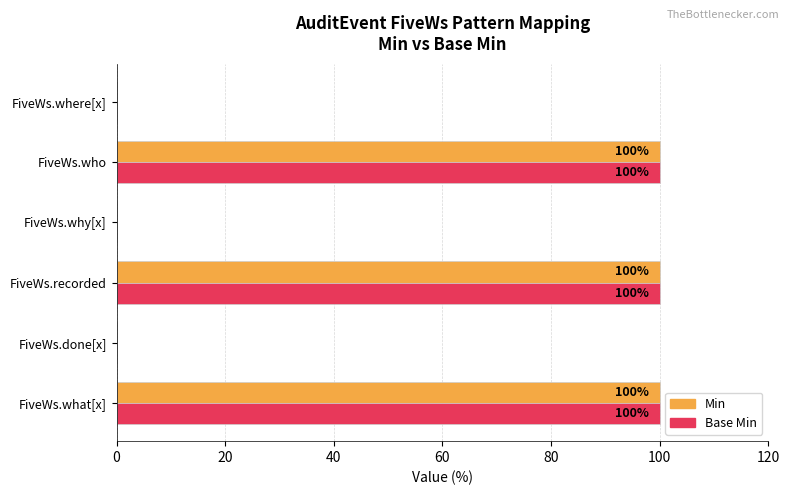

What are all the series names shown in the legend?

Min, Base Min